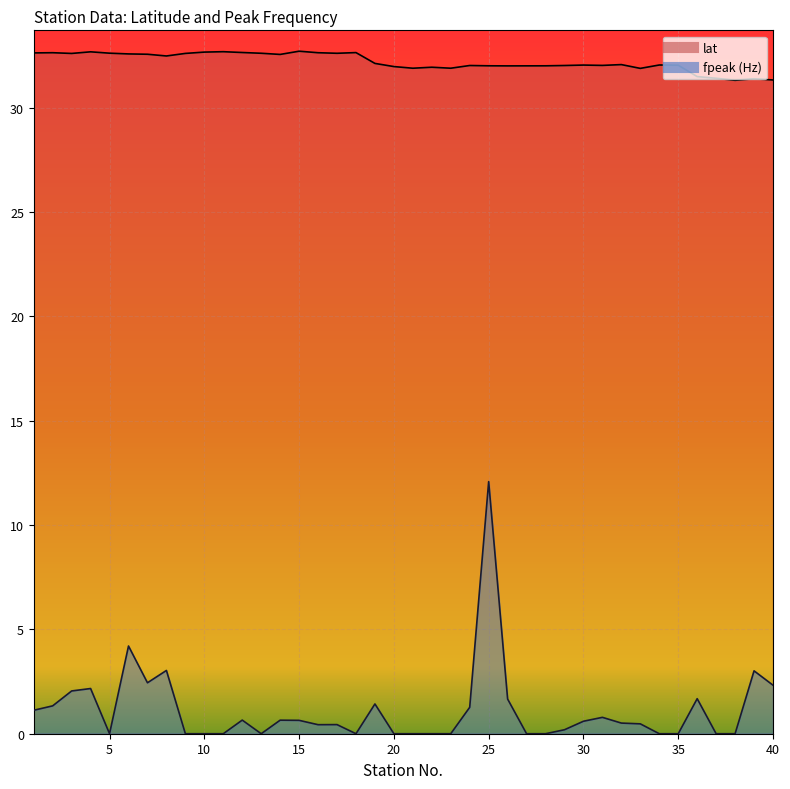

At 35, list the series in order from smallest to largest.

fpeak (Hz), lat